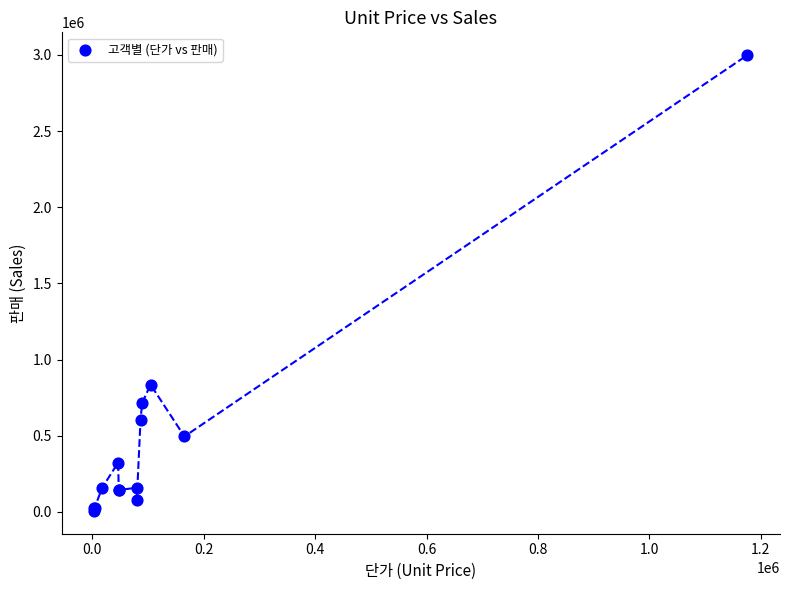

What Y value in the scatter plot is closest to 1502900?

836000